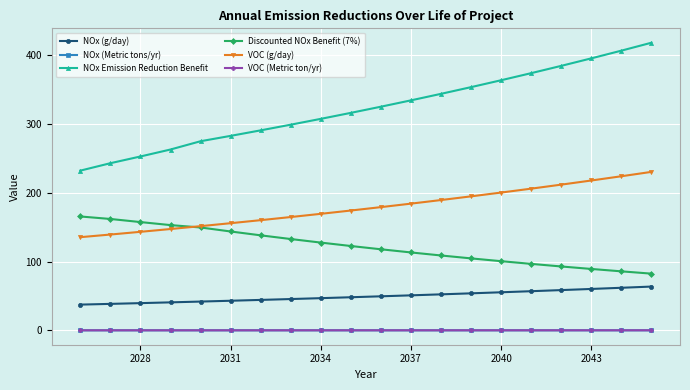

At how many categories does at least one series exceed 69?

20